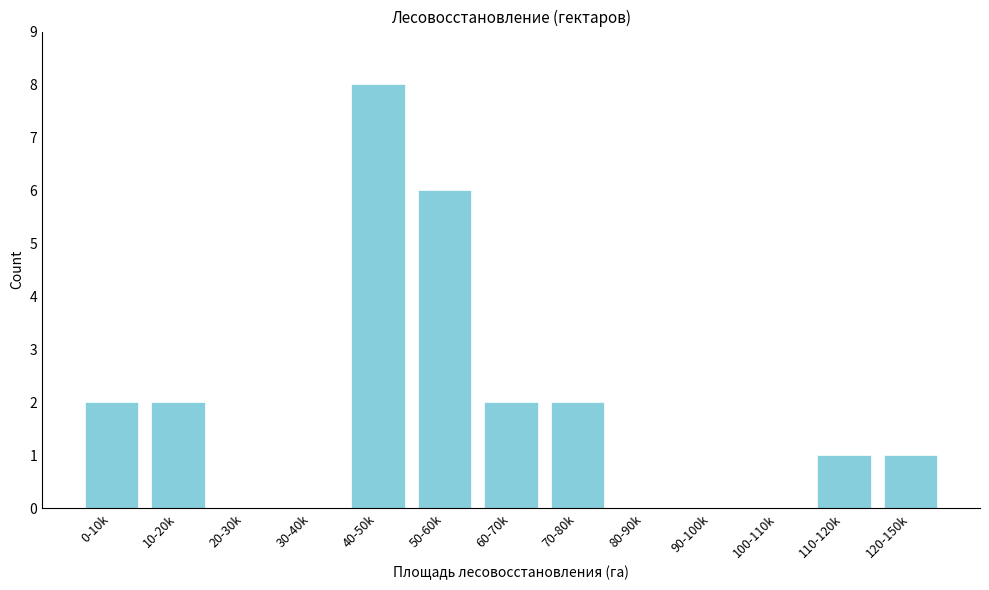

Reading left to right, transcribe all the data shown in this chart.

0-10k=2	10-20k=2	20-30k=0	30-40k=0	40-50k=8	50-60k=6	60-70k=2	70-80k=2	80-90k=0	90-100k=0	100-110k=0	110-120k=1	120-150k=1